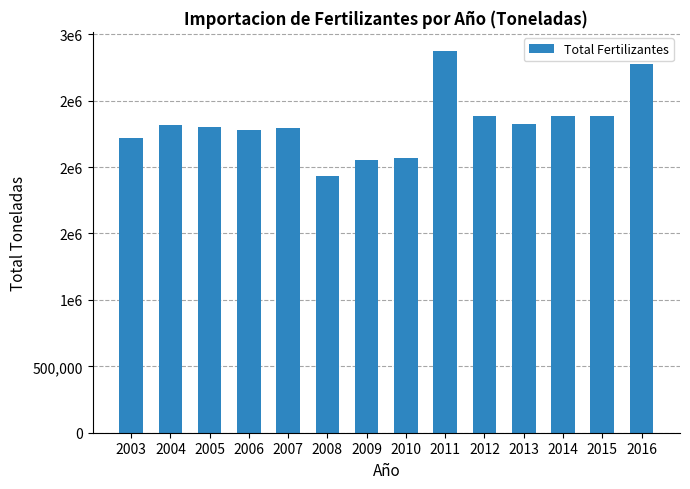

Which has a higher value, 2012 or 2003?

2012